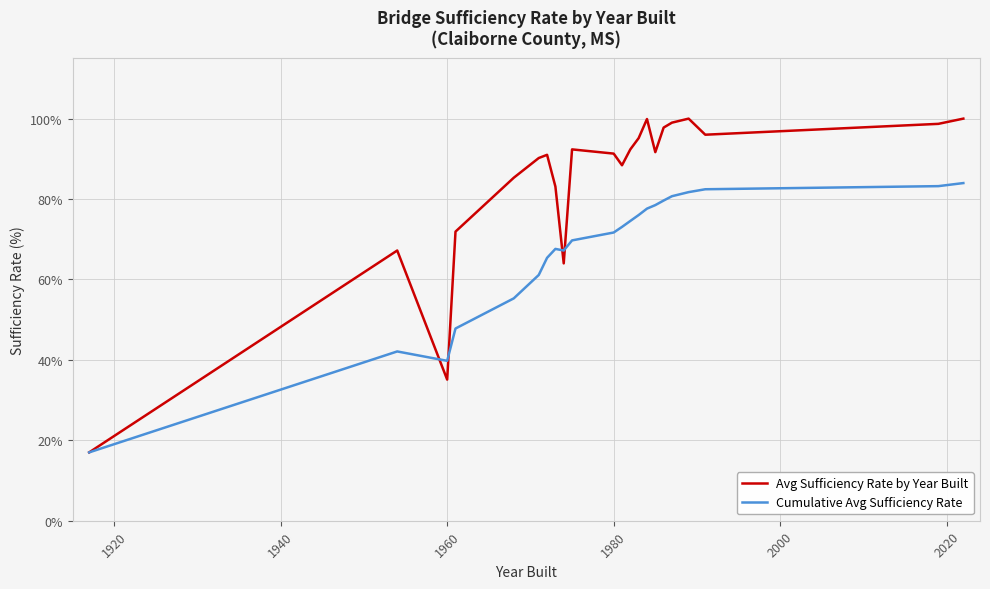

Rank the series by their maximum value, from highest to lowest.

Avg Sufficiency Rate by Year Built, Cumulative Avg Sufficiency Rate